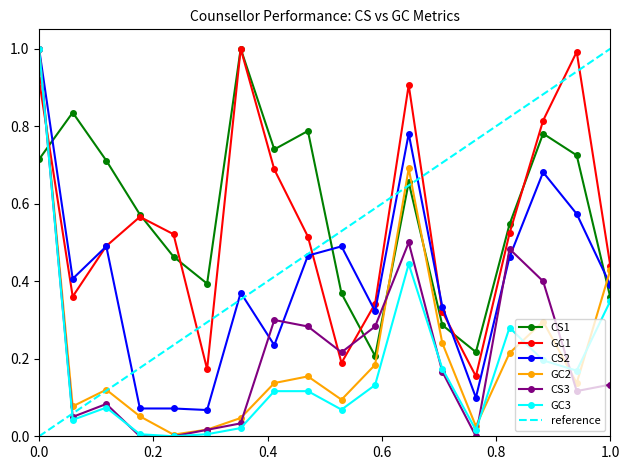

Which series ends up on top after the final intersection of GC2 and CS1?

GC2